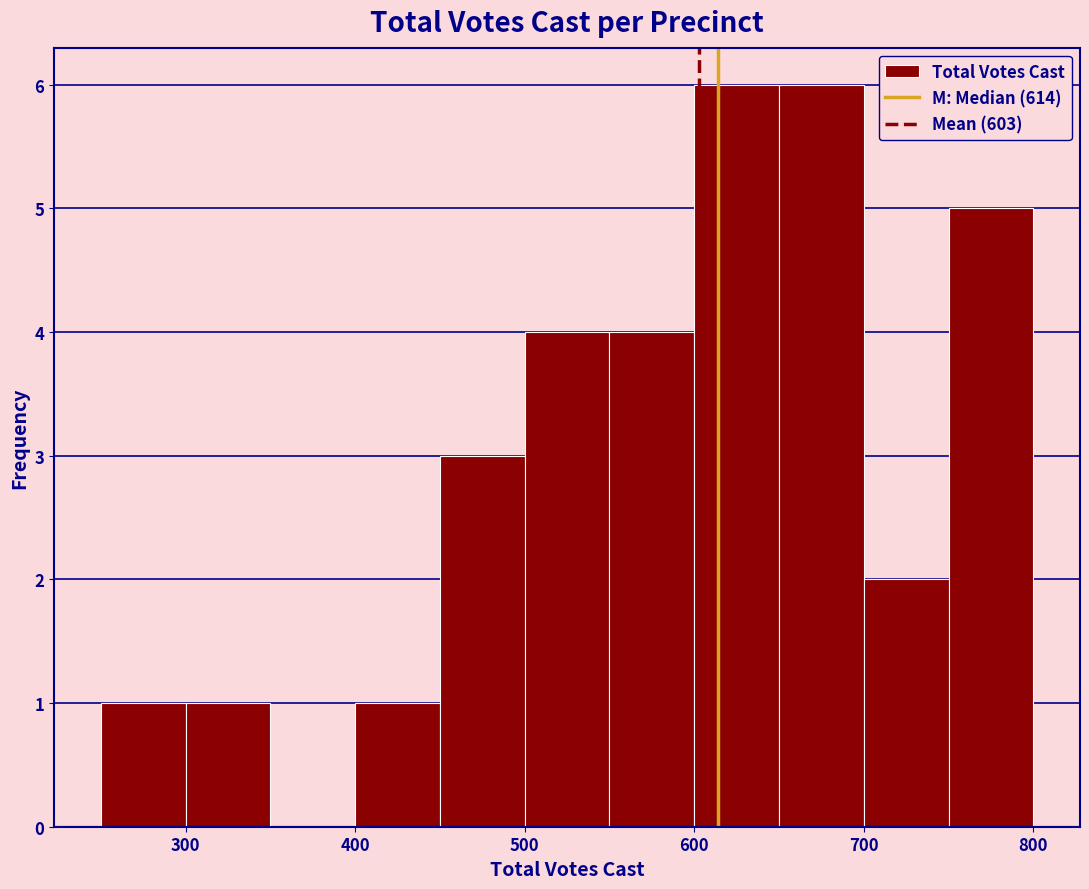

Reading left to right, transcribe this chart: for each bar, give the range it covers on the x-axis and its height. The values are not printed on the chart, so give them approximately, as read against the axis.

250 to 300: 1
300 to 350: 1
350 to 400: 0
400 to 450: 1
450 to 500: 3
500 to 550: 4
550 to 600: 4
600 to 650: 6
650 to 700: 6
700 to 750: 2
750 to 800: 5